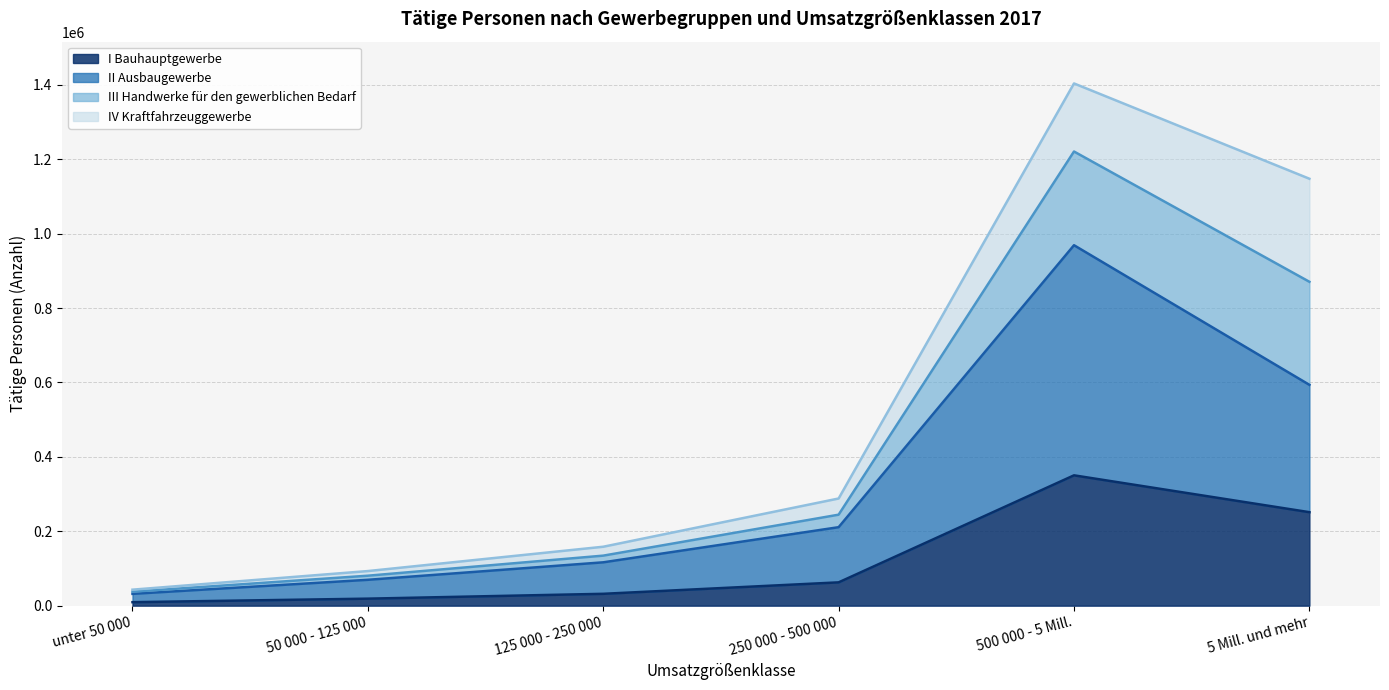

Is it true that I Bauhauptgewerbe equals 62656 at 250 000 - 500 000?

True